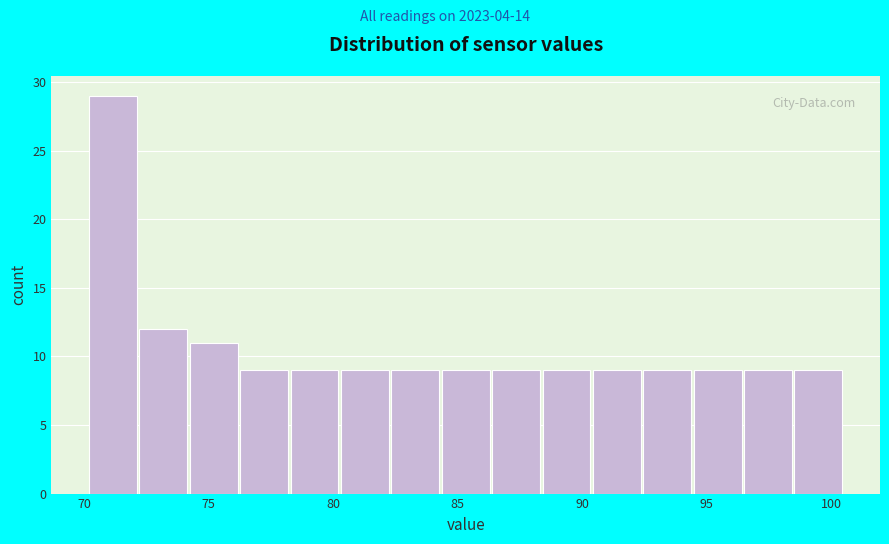

Reading left to right, list every bar in this chart as the range it spans on the x-axis followed by its height. Neither the bar edges nor the heights are printed on the chart, so give them approximately, as read against the axes.

70.0 to 72.0: 29
72.0 to 74.0: 12
74.0 to 76.5: 11
76.5 to 78.5: 9
78.5 to 80.5: 9
80.5 to 82.5: 9
82.5 to 84.5: 9
84.5 to 86.5: 9
86.5 to 88.5: 9
88.5 to 90.5: 9
90.5 to 92.5: 9
92.5 to 94.5: 9
94.5 to 96.5: 9
96.5 to 98.5: 9
98.5 to 100.5: 9